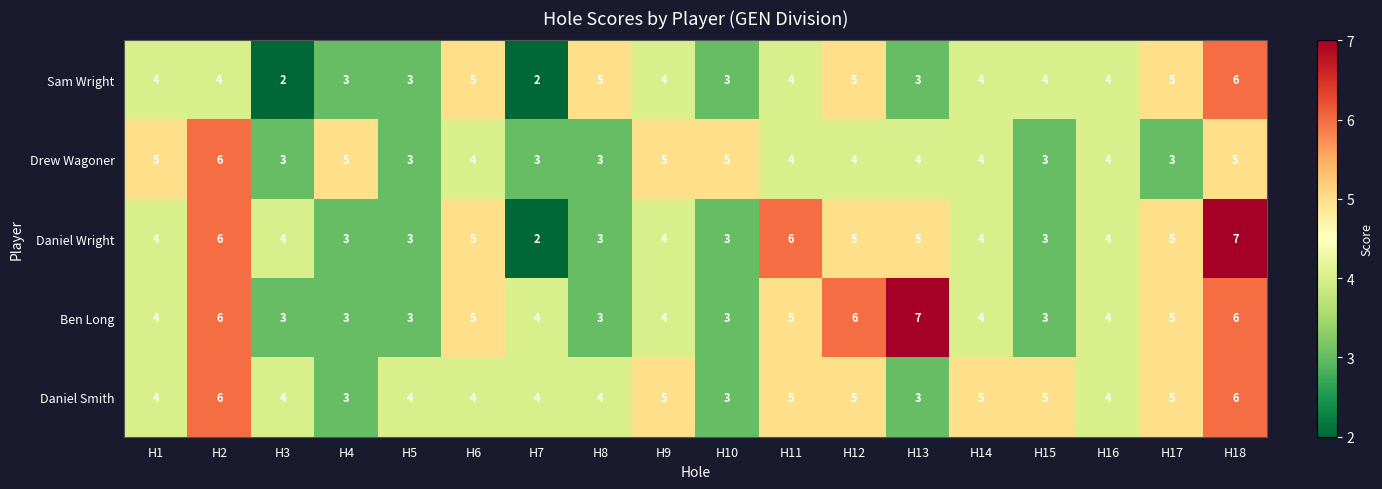

Is the value of Sam Wright at H17 greater than the value of Daniel Smith at H10?

Yes